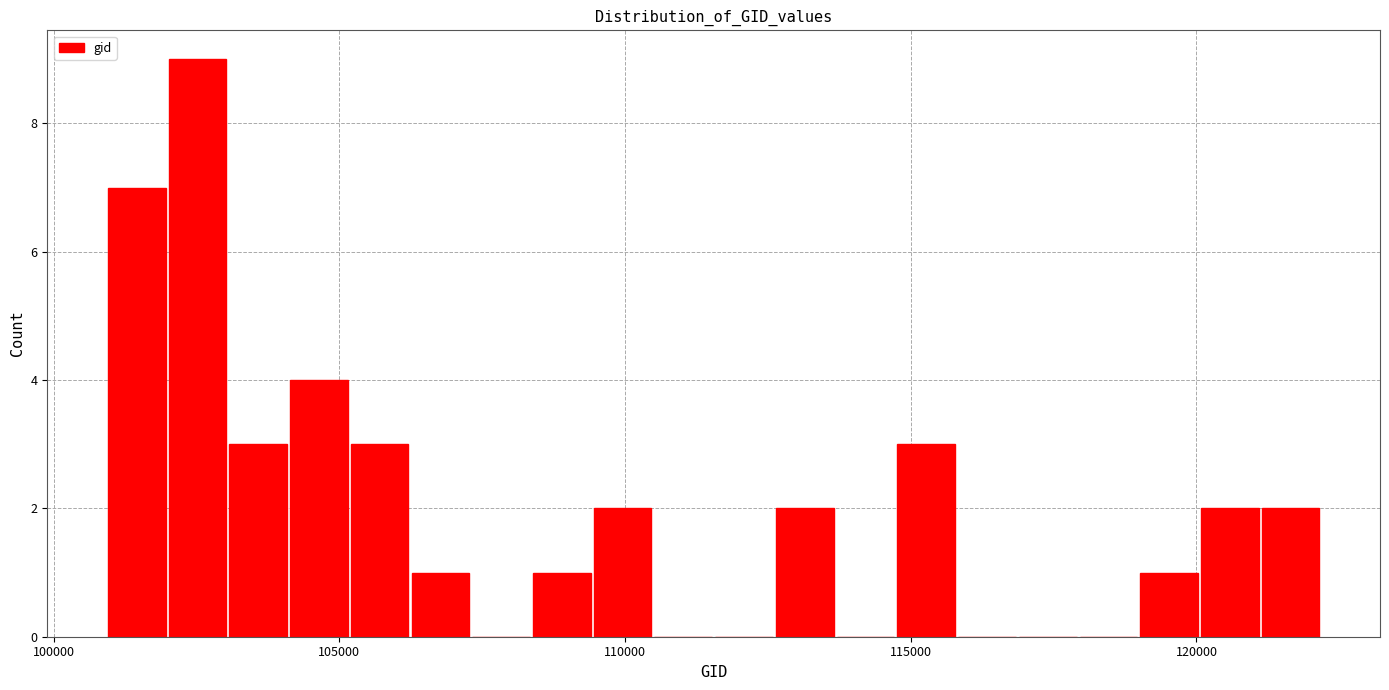

Read against the x-axis, roughly where is the centre of the tallest bar?

102500